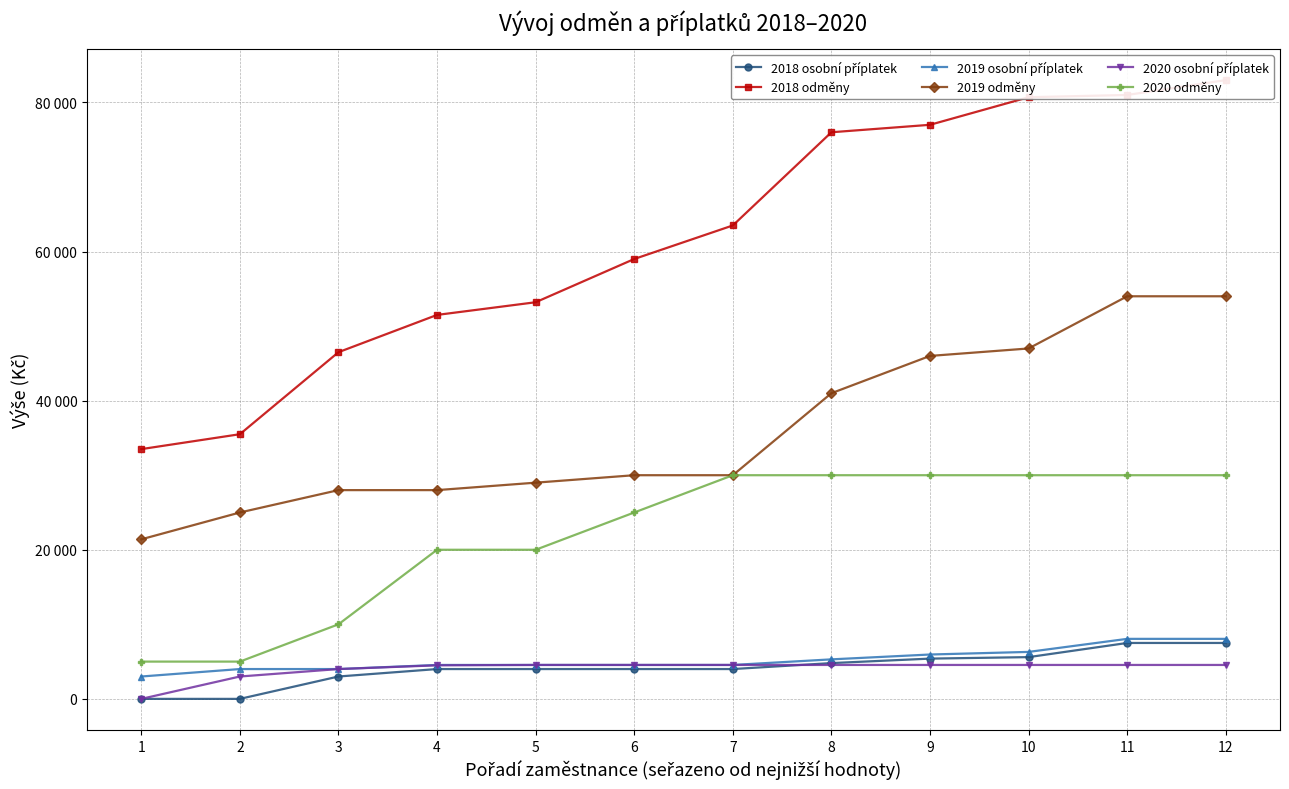

Reading left to right, what are all the values shown in this chart?

2018 osobní příplatek: 1=0	2=0	3=3000	4=4000	5=4000	6=4000	7=4000	8=4800	9=5400	10=5600	11=7500	12=7500
2018 odměny: 1=33500	2=35500	3=46500	4=51500	5=53200	6=59000	7=63500	8=76000	9=77000	10=80700	11=81000	12=83000
2019 osobní příplatek: 1=3000	2=4000	3=4000	4=4550	5=4550	6=4550	7=4550	8=5300	9=5950	10=6300	11=8050	12=8050
2019 odměny: 1=21400	2=25000	3=28000	4=28000	5=29000	6=30000	7=30000	8=41000	9=46000	10=47000	11=54000	12=54000
2020 osobní příplatek: 1=0	2=3000	3=4000	4=4500	5=4550	6=4550	7=4550	8=4550	9=4550	10=4550	11=4550	12=4550
2020 odměny: 1=5000	2=5000	3=10000	4=20000	5=20000	6=25000	7=30000	8=30000	9=30000	10=30000	11=30000	12=30000